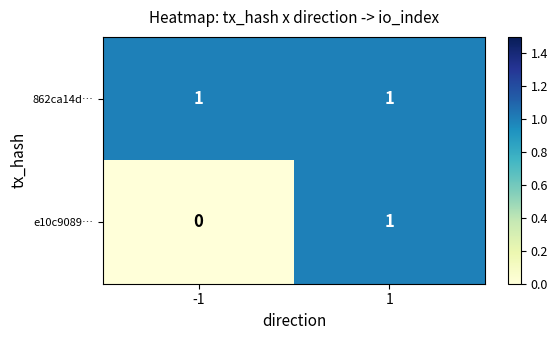

Reading left to right, what are all the values shown in this chart?

862ca14d…: 1	1
e10c9089…: 0	1